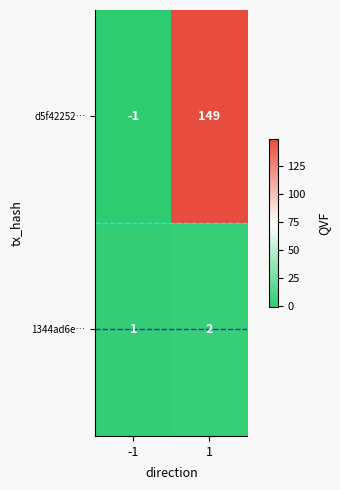

At -1, list the series in order from smallest to largest.

d5f42252…, 1344ad6e…